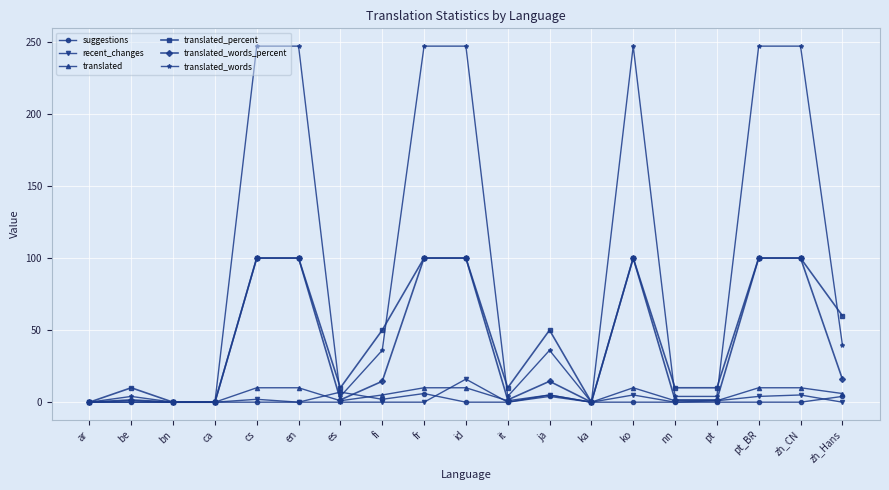

The value of suggestions at pt_BR is 0.0. True or false?

True